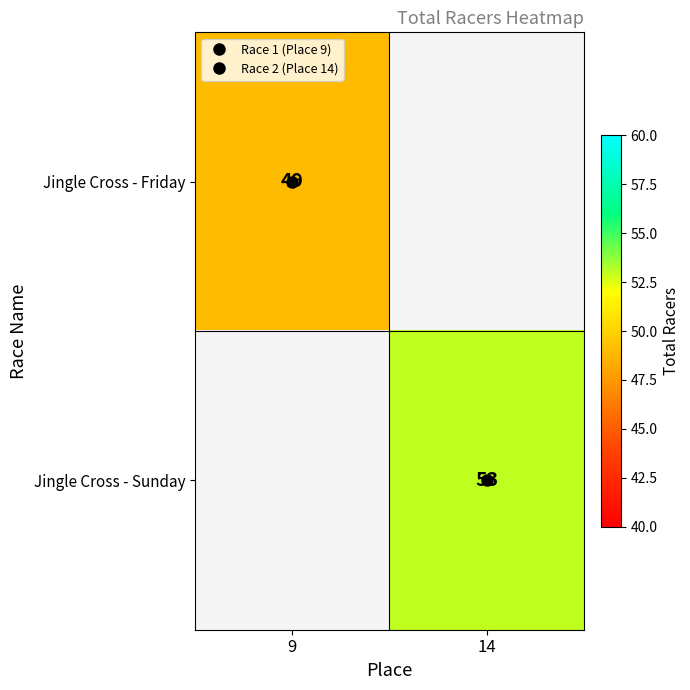

What is the maximum value for Jingle Cross - Friday?

49.0